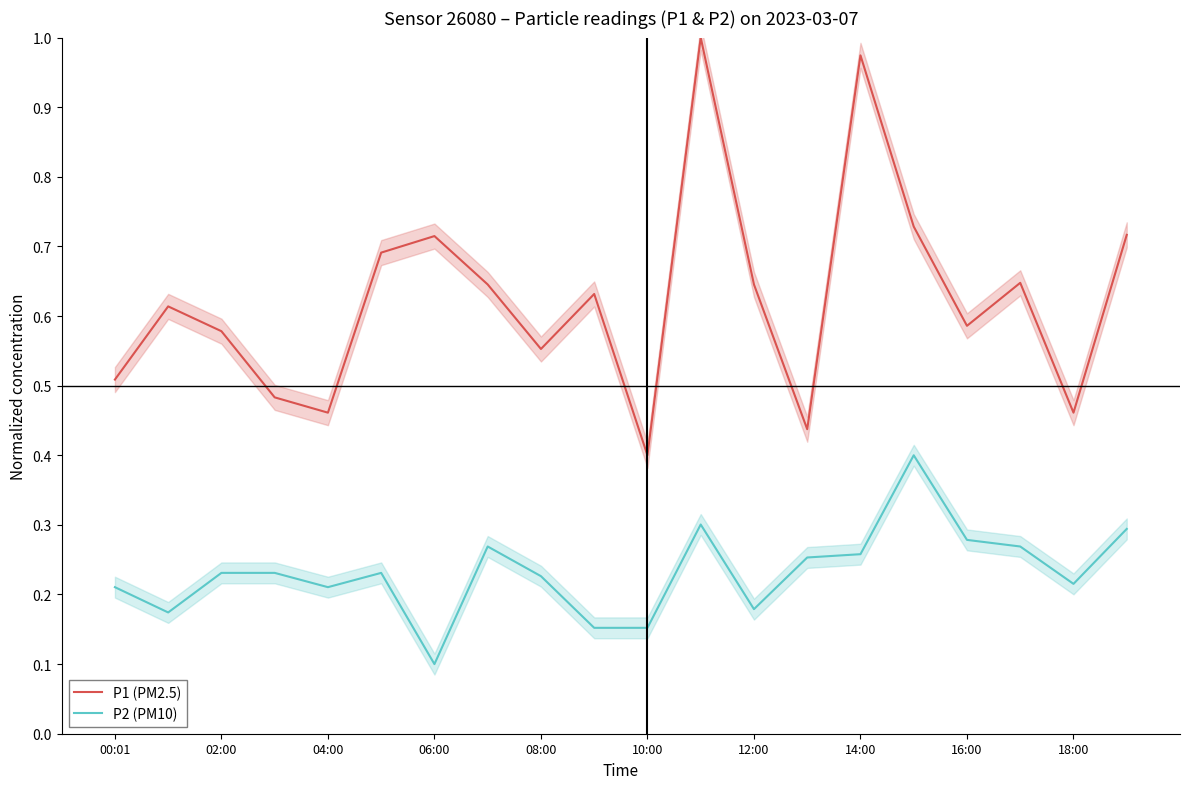

Which series has the largest total across all categories?

P1 (PM2.5)